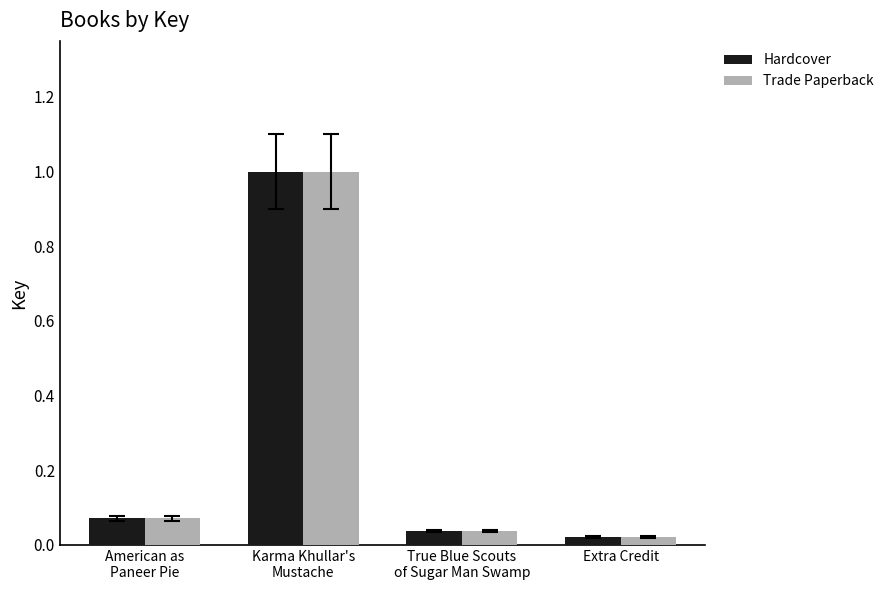

At how many categories does at least one series exceed 0?

4